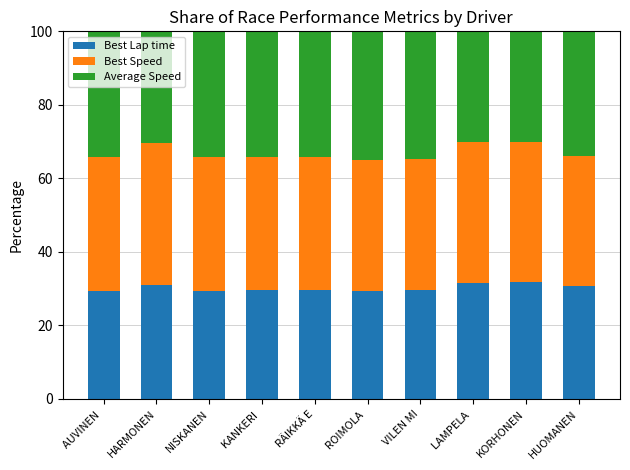

What is the total value across all series at AUVINEN ?

100.0